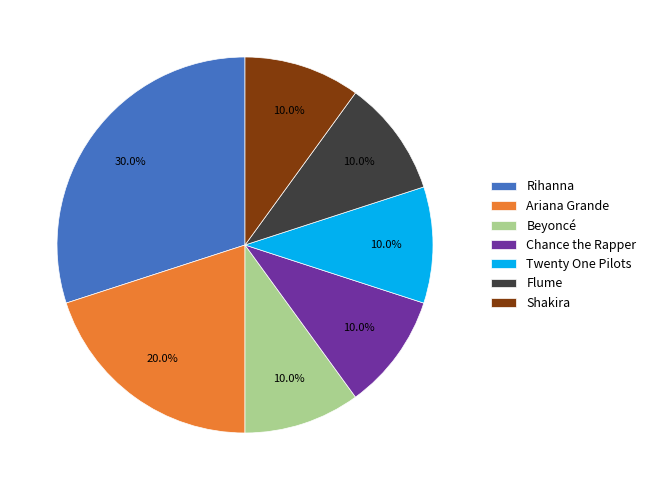

How many segments does this pie chart have?

7